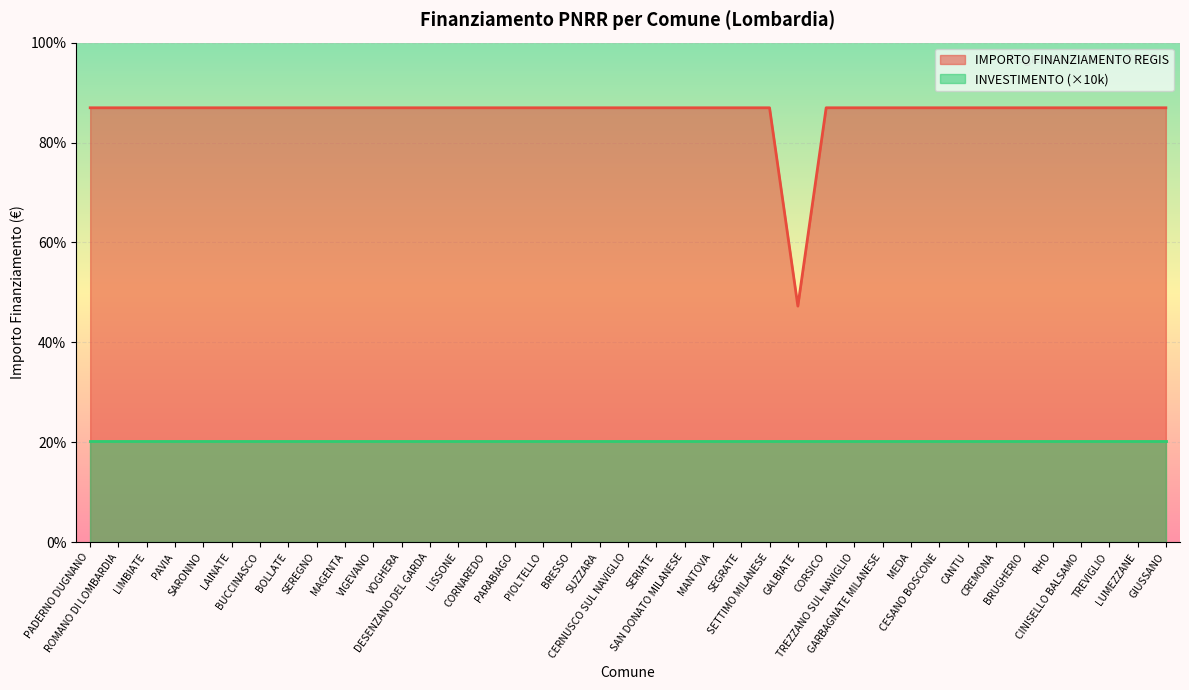

Which label corresponds to the smallest value in the chart?

GALBIATE